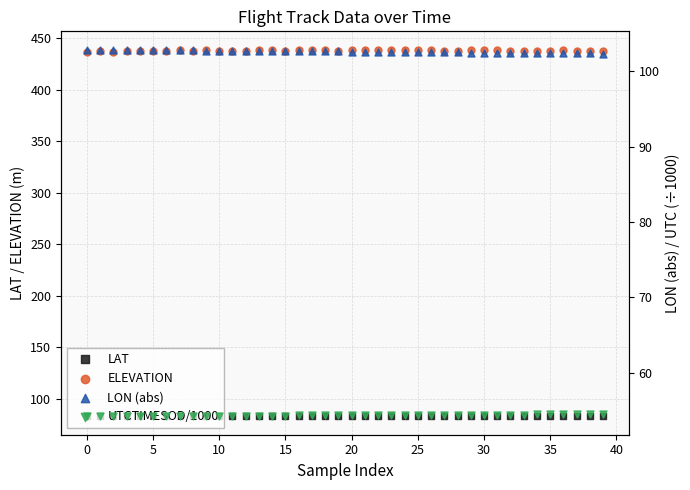

Which series has the widest spread of Y values?

ELEVATION